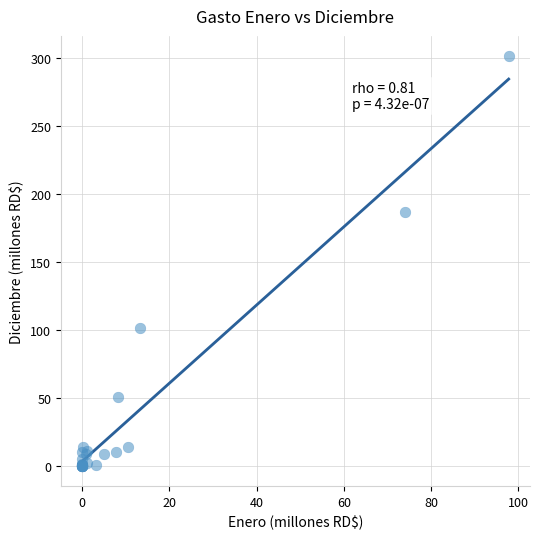

What Y value in the scatter plot is closest to 150?

186.3